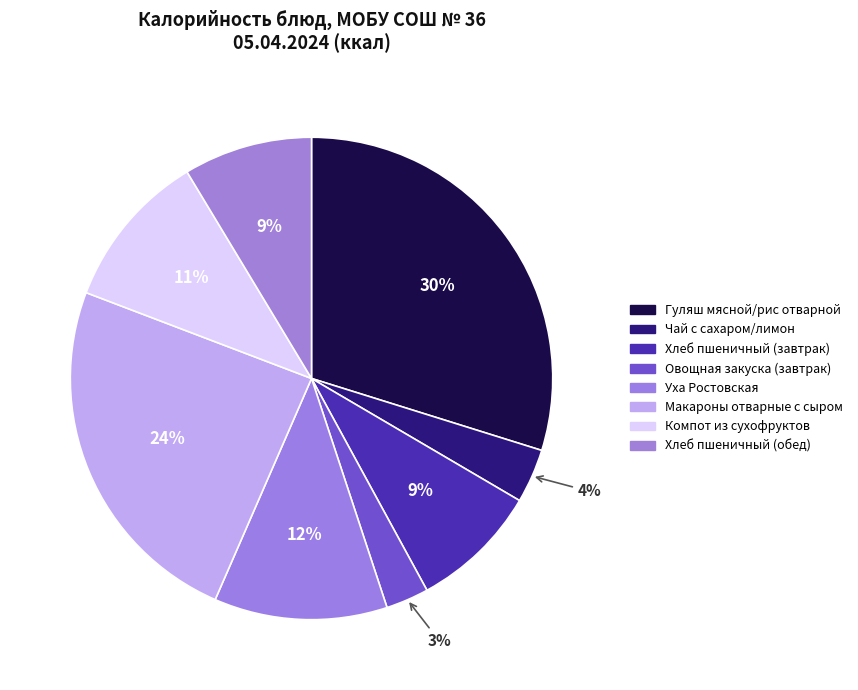

Is Компот из сухофруктов the majority of the pie?

No